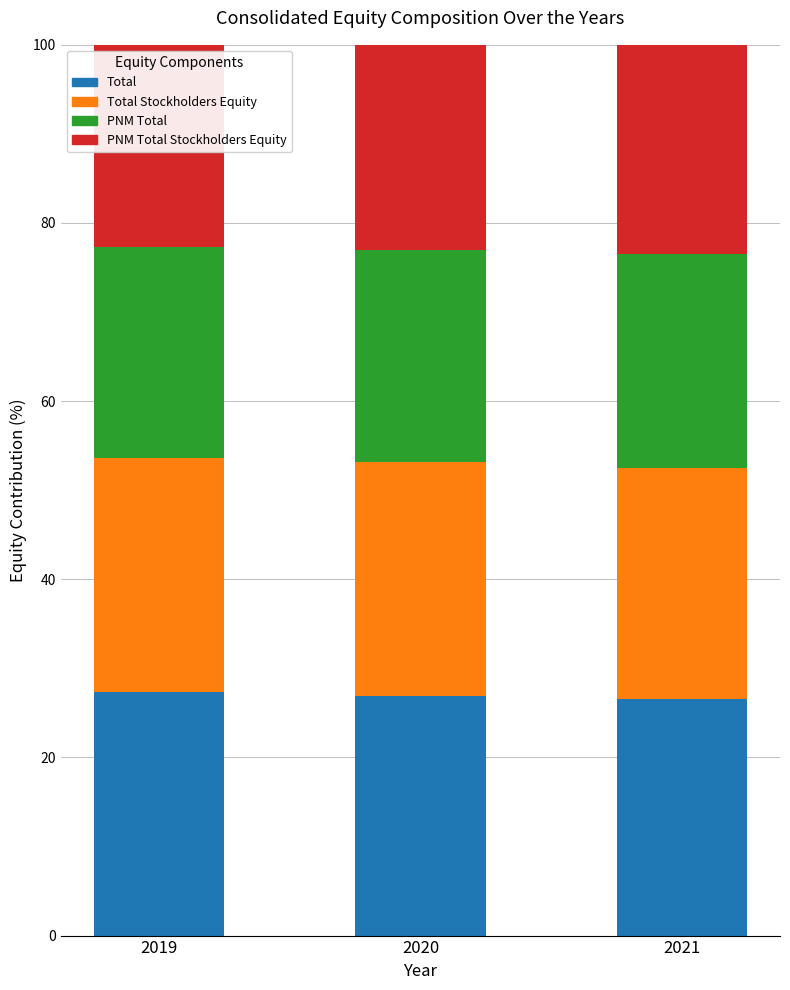

What is the lowest value of the Total series?

26.6